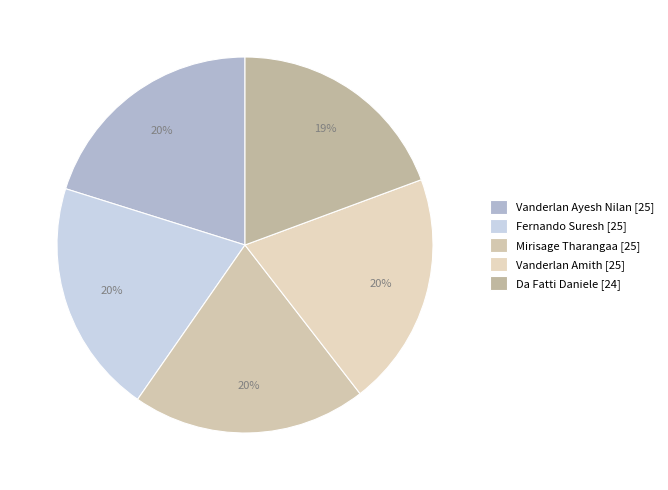

Count the number of slices in the pie.

5